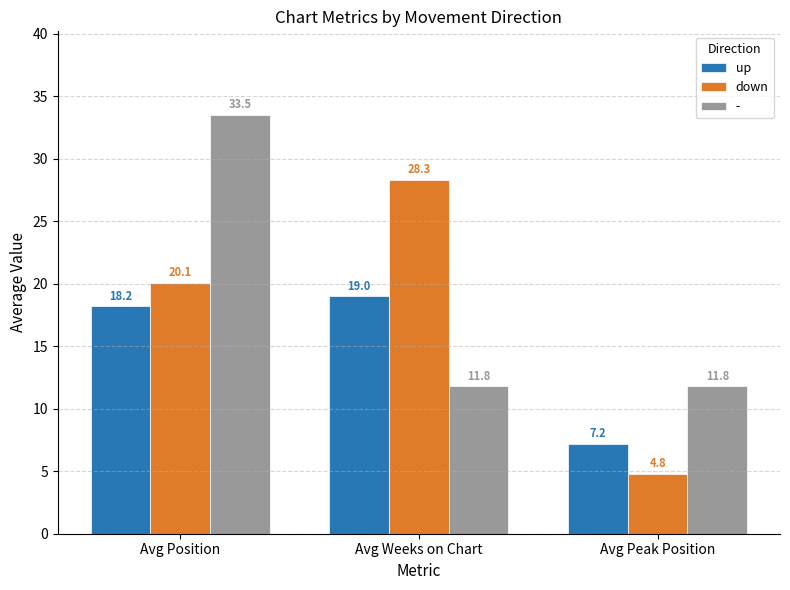

What is the difference between the highest and lowest values at Avg Position?

15.3